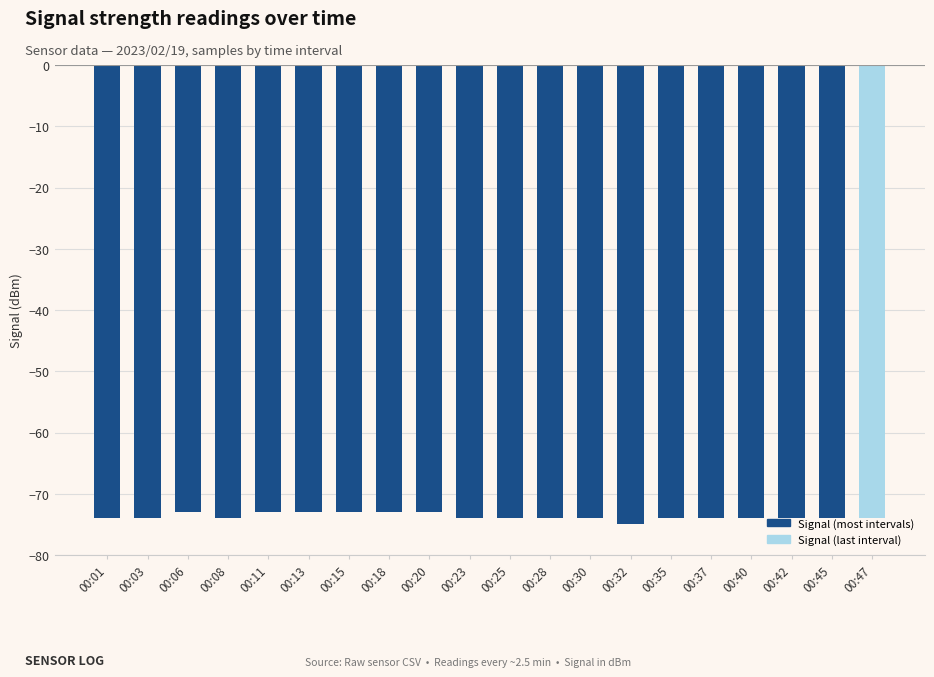

What is the smallest value displayed?

-75